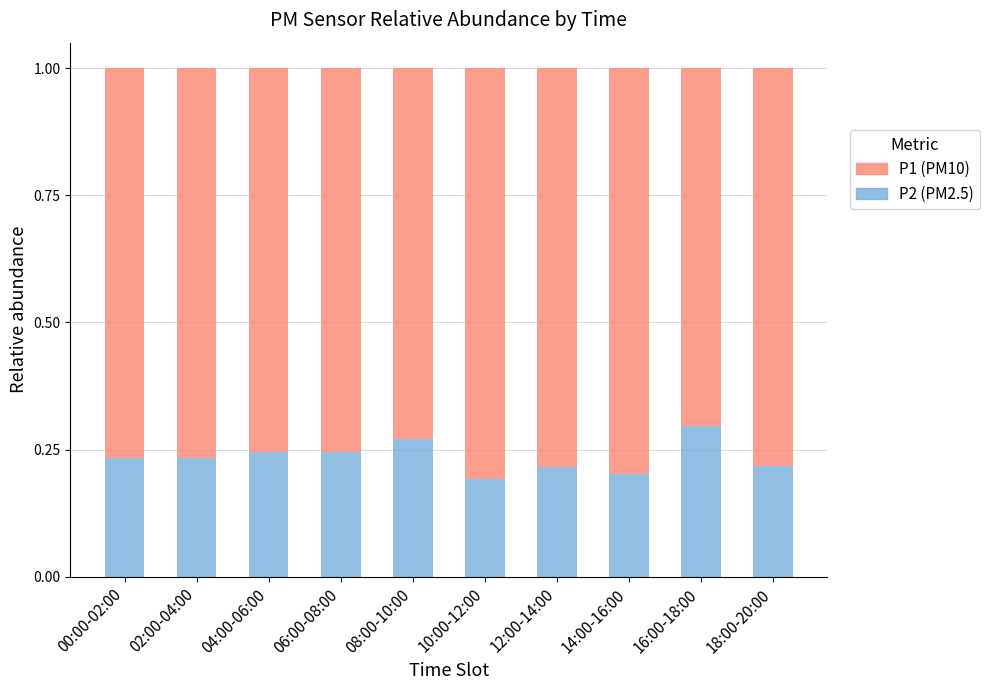

What is the total value across all series at 06:00-08:00?

1.0